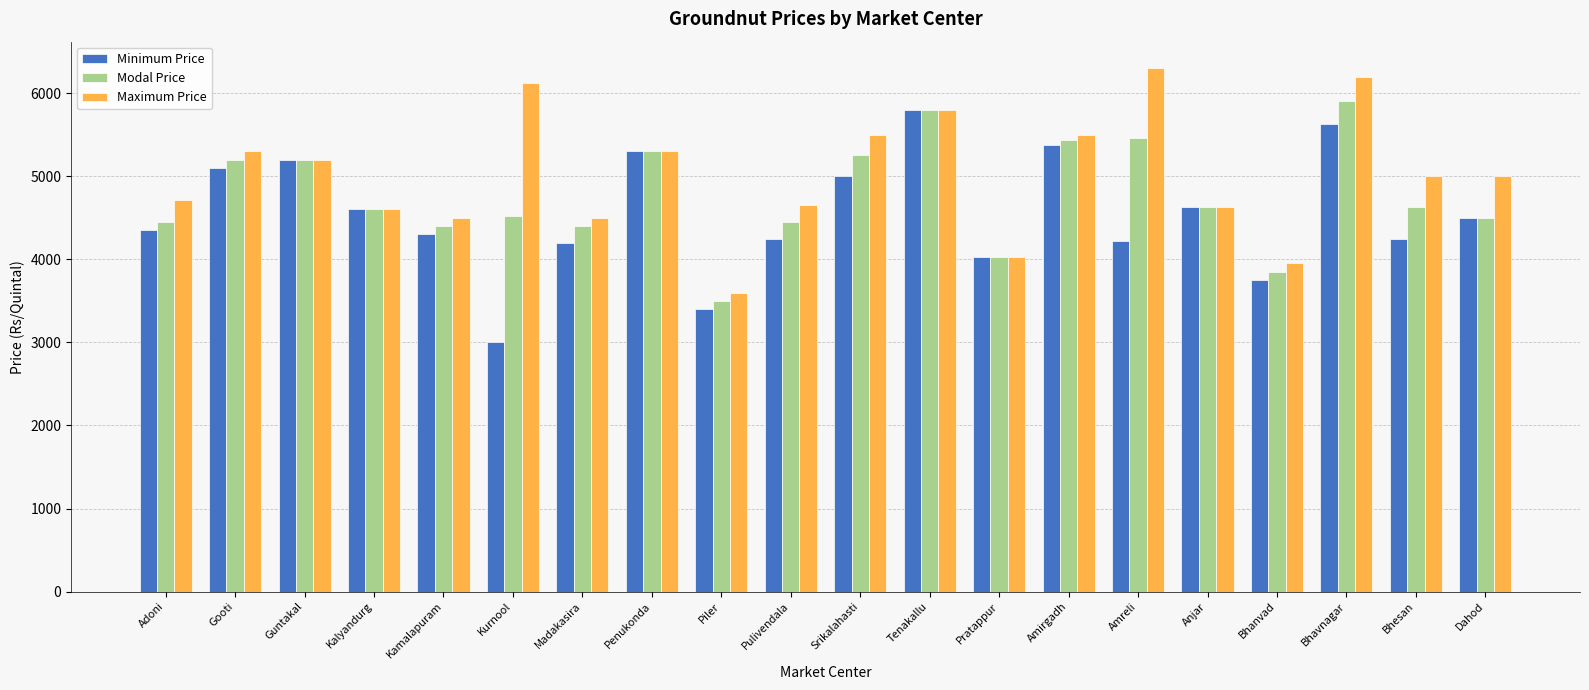

Is the value of Modal Price at Amirgadh greater than the value of Minimum Price at Dahod?

Yes